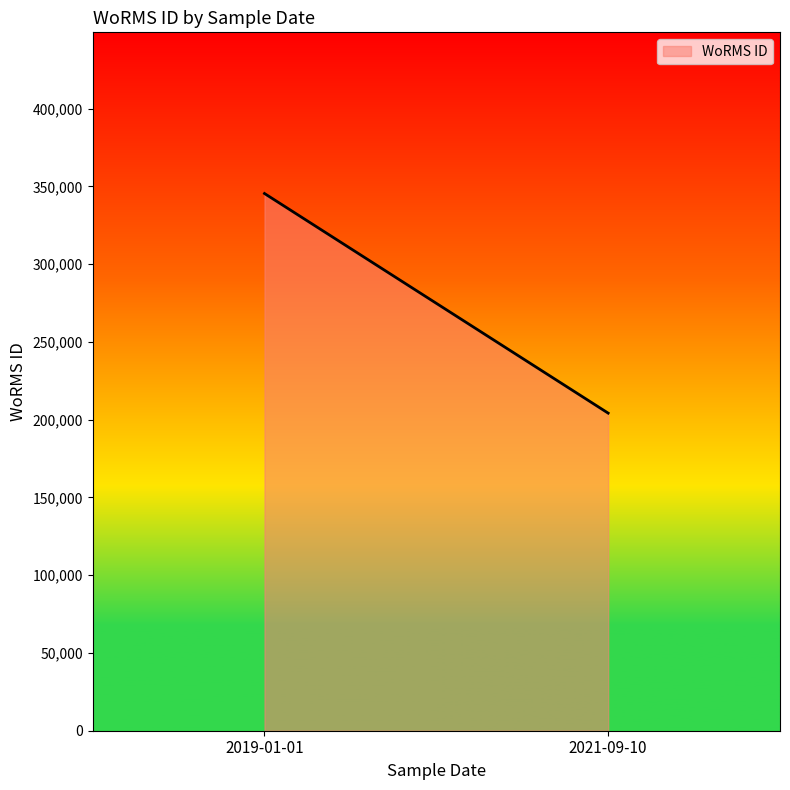

The chart shows a value of 345462 at 2019-01-01. True or false?

True